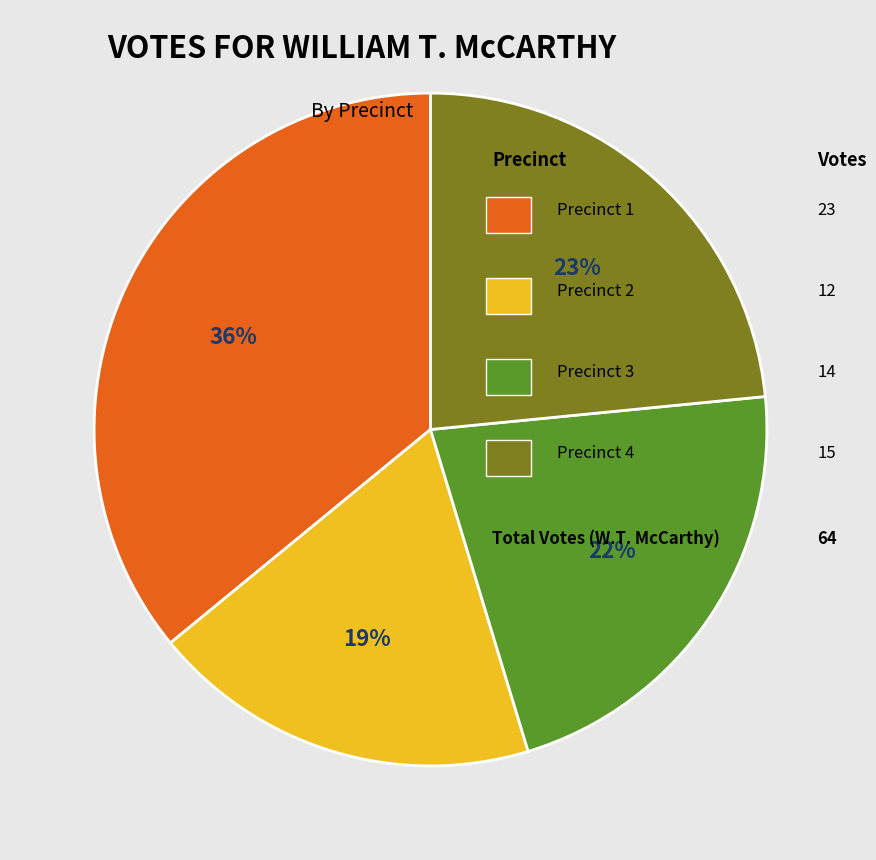

Is there any slice that represents more than half of the pie?

No